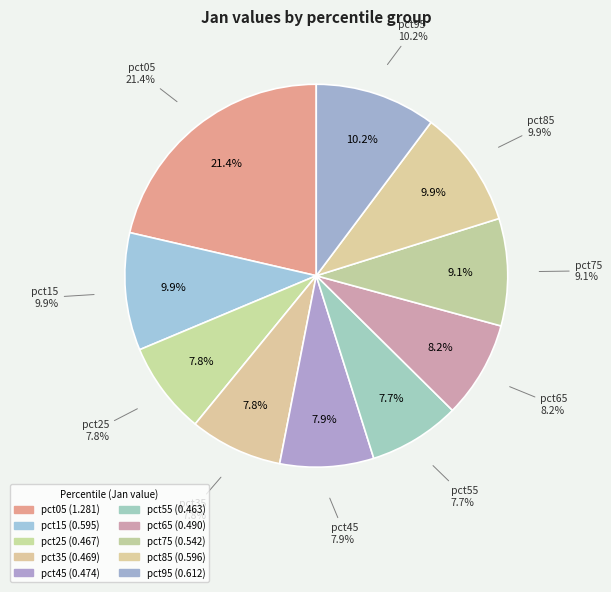

To the nearest percent, what is the combined percentage of pct95 and pct05?

32%